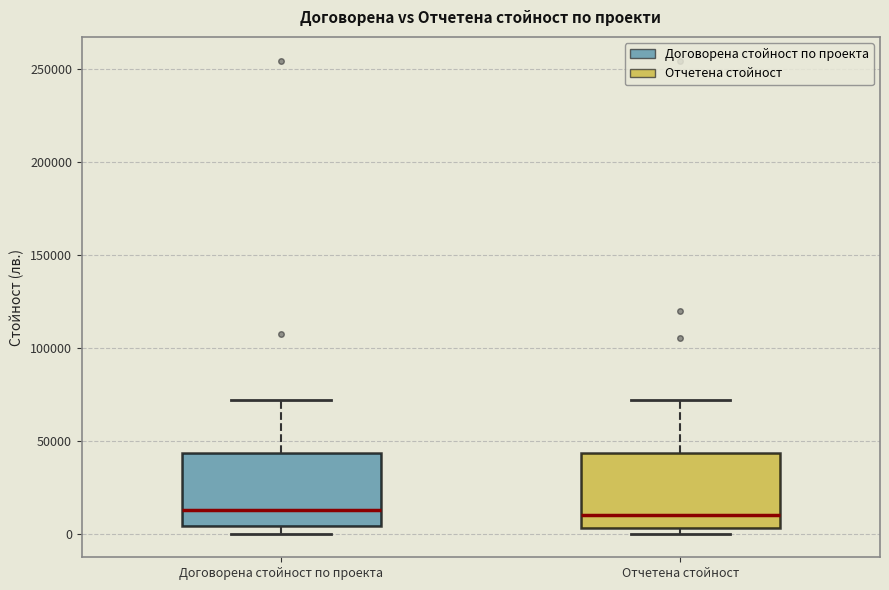

Reading left to right, read every box against the y-axis: the position of its median line, the range the box covers, and the ends of its whiskers. The values are not printed on the chart, so give them approximately, as read against the axis.

Договорена стойност по проекта: median 15000, box 5000 to 45000, whiskers 0 to 70000
Отчетена стойност: median 10000, box 5000 to 45000, whiskers 0 to 70000